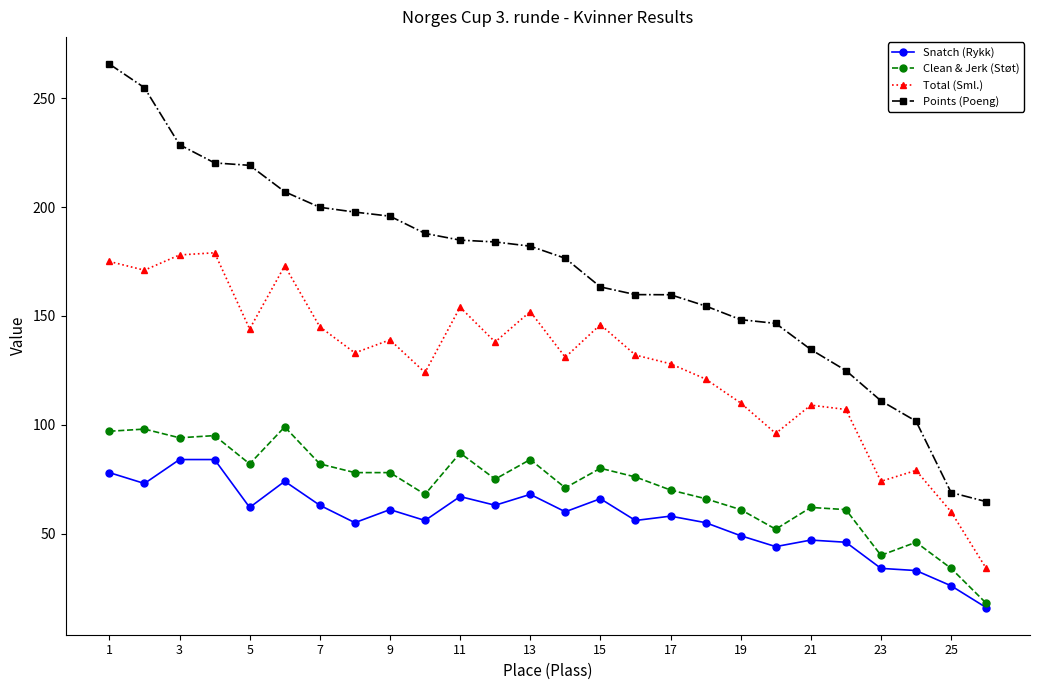

True or false: Snatch (Rykk) and Points (Poeng) intersect in this chart.

False